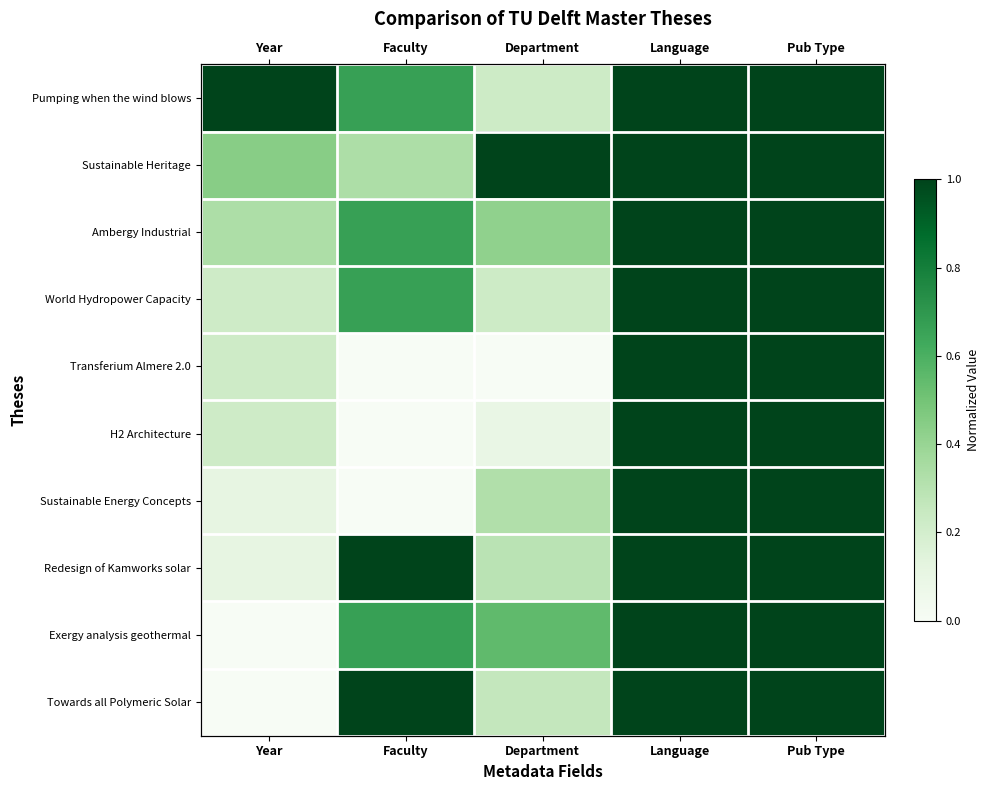

At which category is the sum across all series the highest?

Language